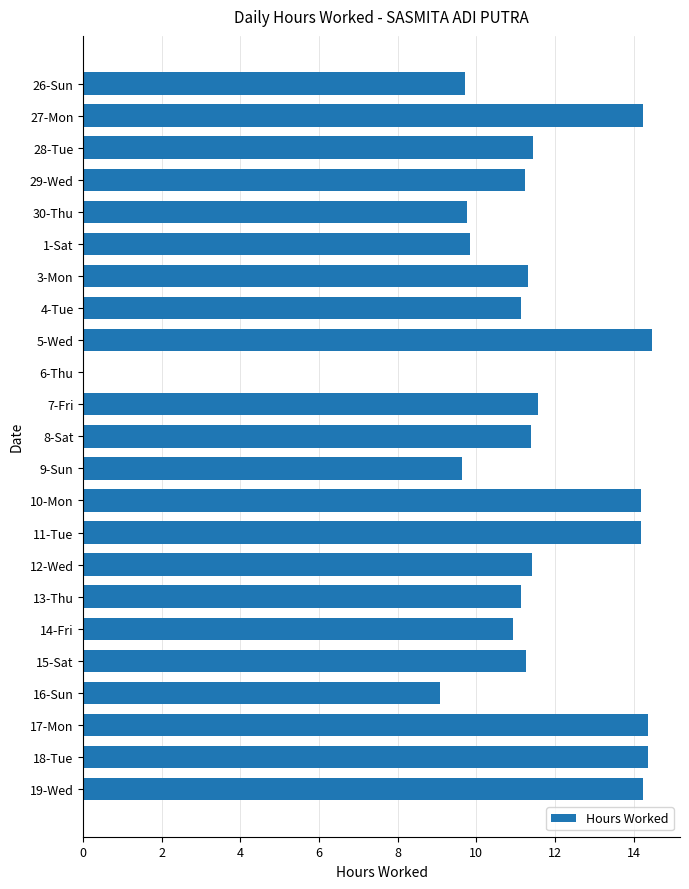

At which label is the value closest to 7?

16-Sun